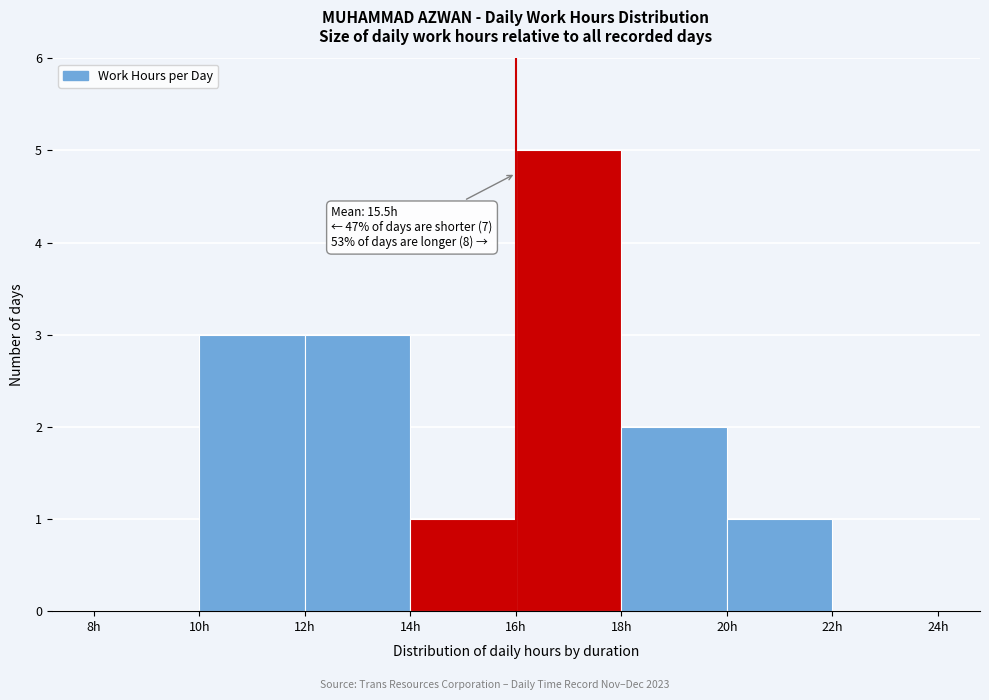

Which range on the x-axis has the tallest bar?

16 to 18